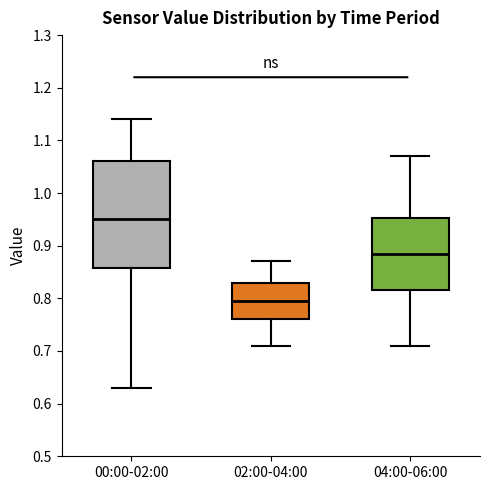

Reading left to right, transcribe this box plot: for each box, give where its median line is, the range the box spans, and where its two whiskers end, as read against the y-axis. The values are not printed on the chart, so give them approximately, as read against the axis.

00:00-02:00: median 0.95, box 0.86 to 1.06, whiskers 0.63 to 1.14
02:00-04:00: median 0.80, box 0.76 to 0.83, whiskers 0.71 to 0.87
04:00-06:00: median 0.89, box 0.82 to 0.95, whiskers 0.71 to 1.07